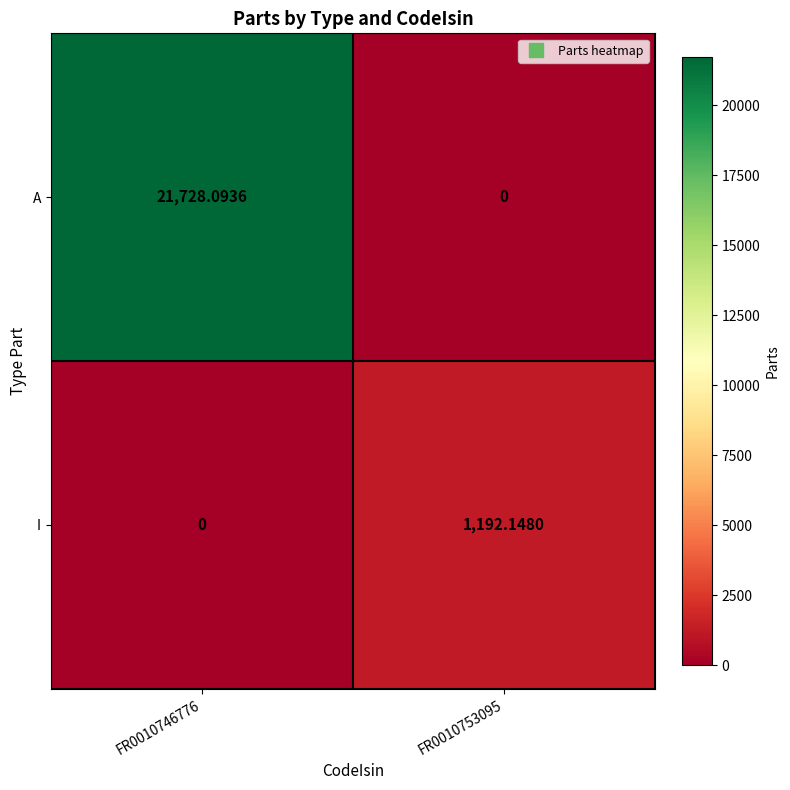

How many data points in A are above 21728?

1